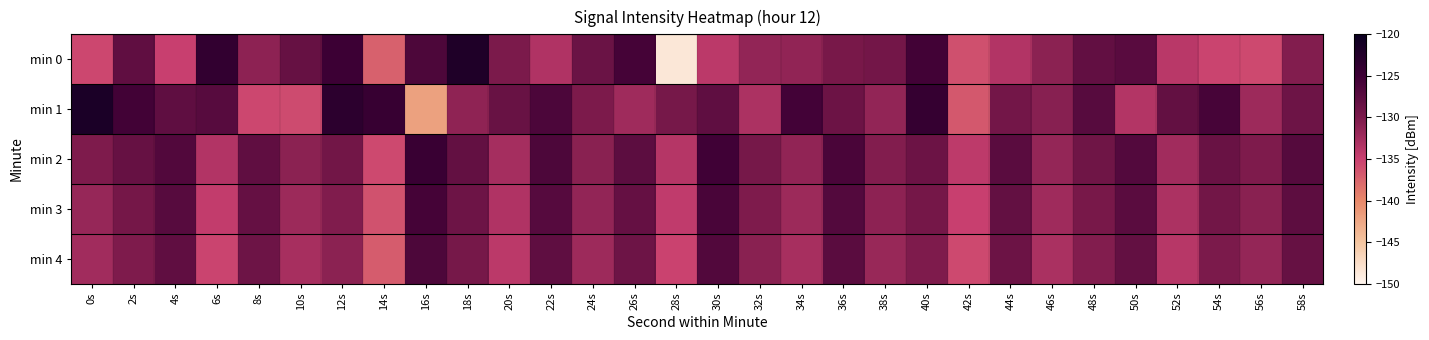

How many series are shown in this chart?

5